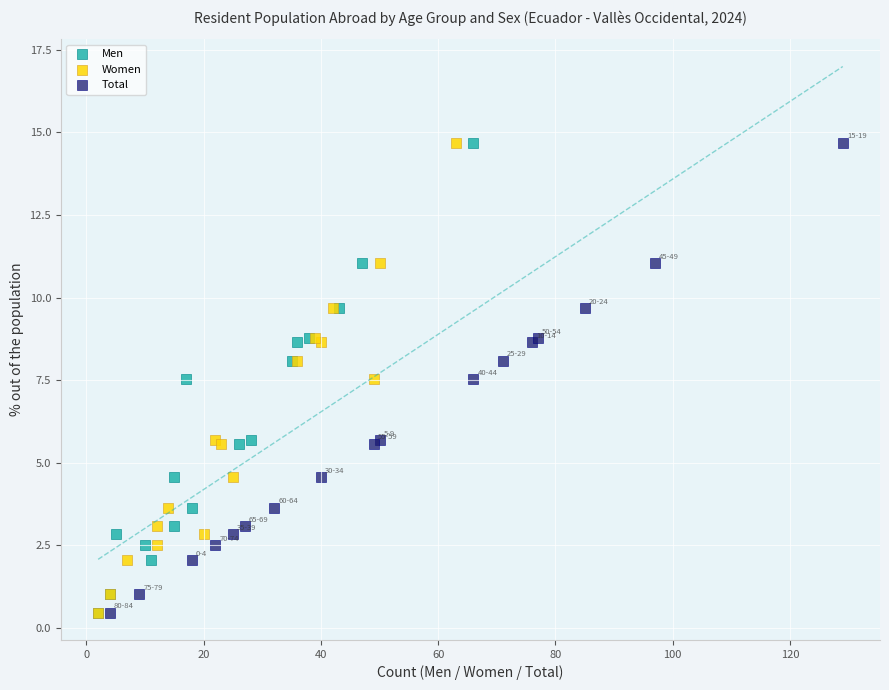

What are all the series names shown in the legend?

Men, Women, Total